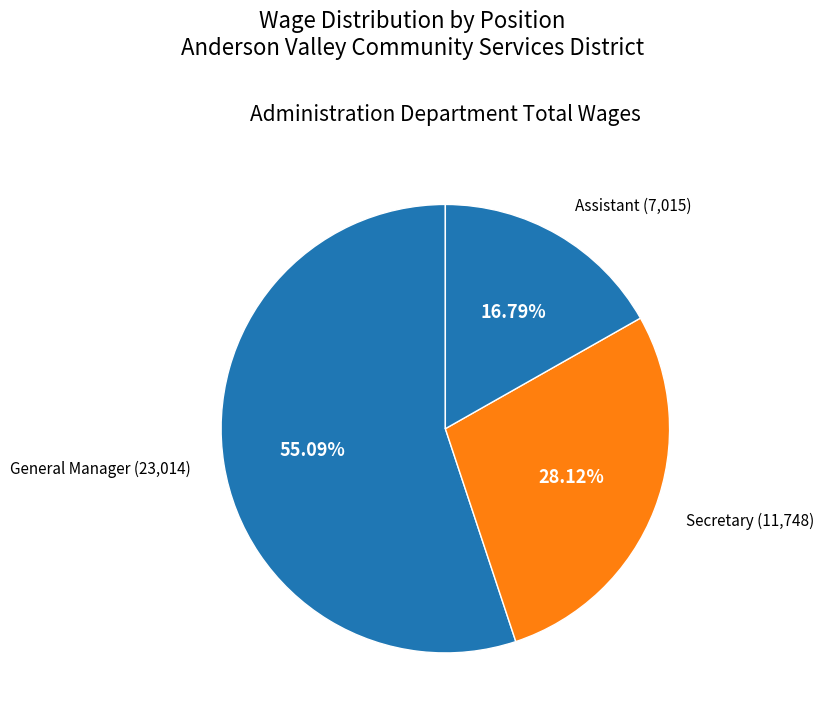

Is Assistant the majority of the pie?

No